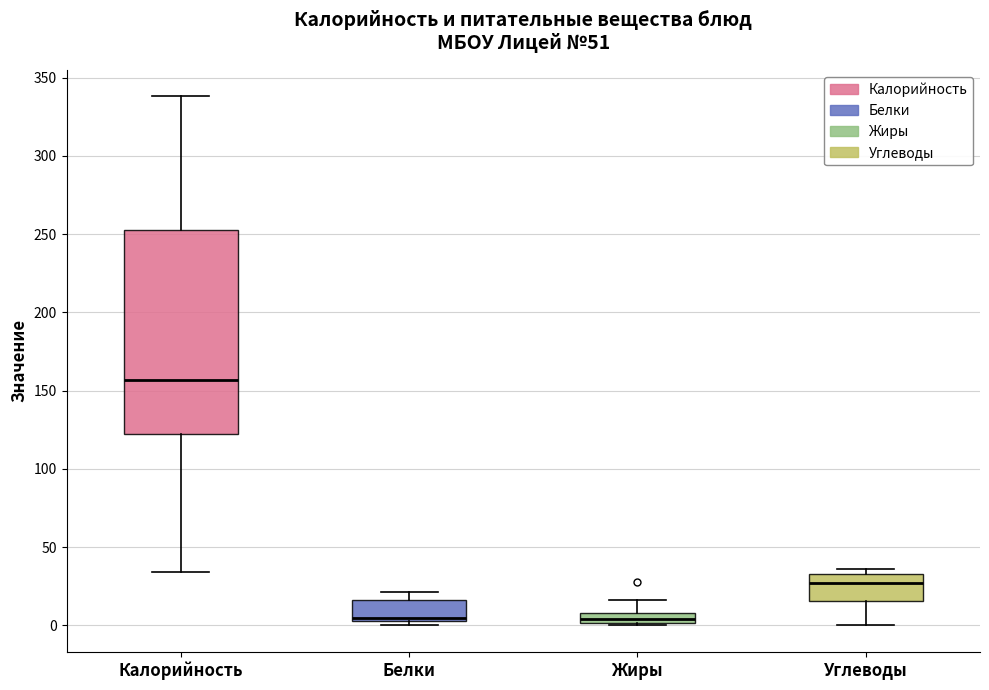

Where does the median line of the box for Калорийность sit on the y-axis? The values are not printed on the chart, so give them approximately, as read against the axis.

155